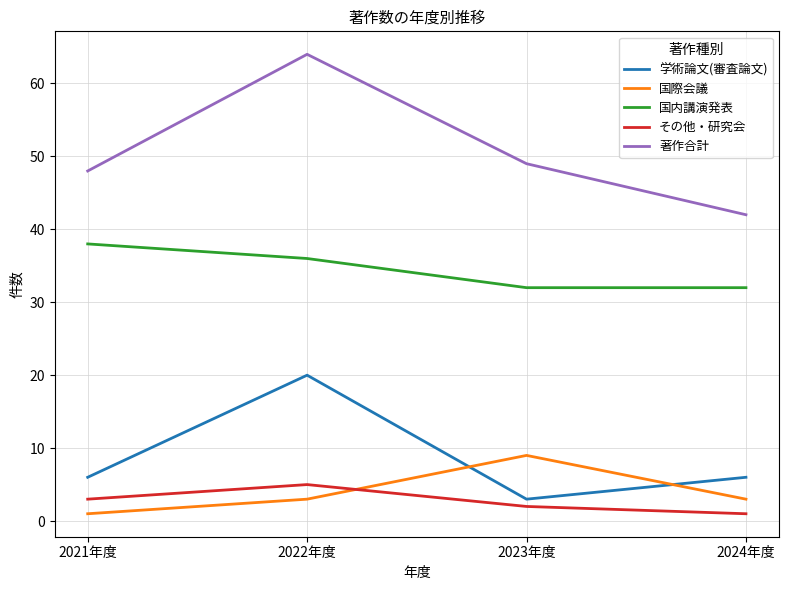

How many distinct data groups are displayed?

5